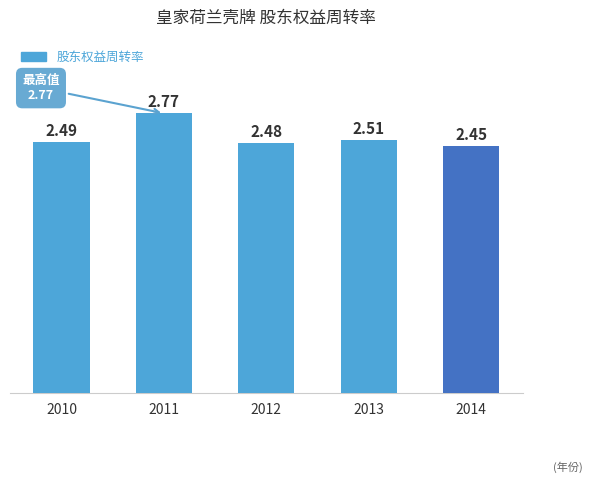

What is the sum of the values at 2012 and 2010?

5.0